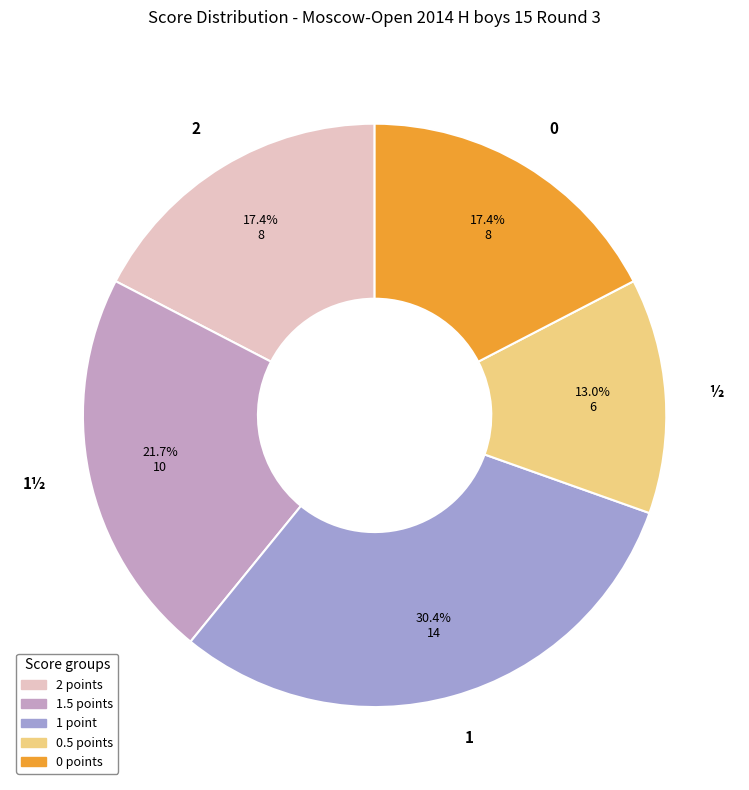

Approximately how many times larger is the value at 2 compared to 1½?

0.8